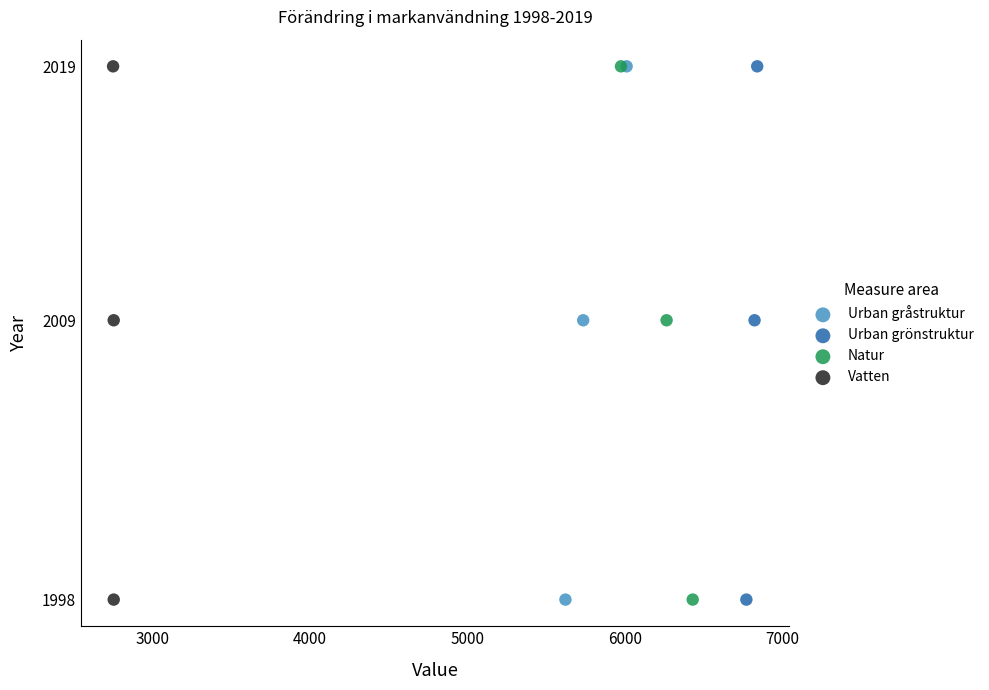

What are all the series names shown in the legend?

Urban gråstruktur, Urban grönstruktur, Natur, Vatten